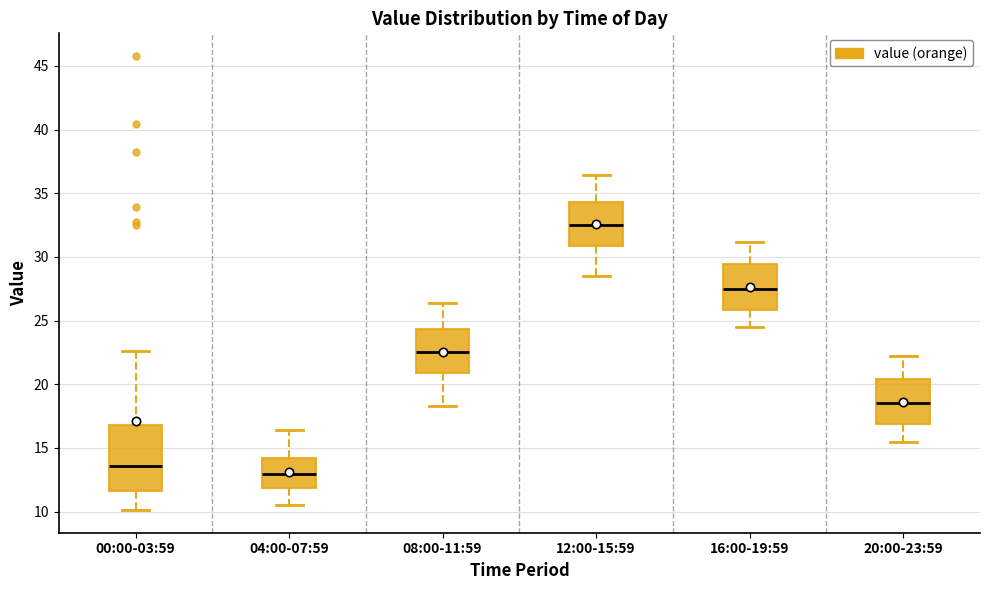

Comparing the boxes themselves (not the whiskers), which one is the tallest?

00:00-03:59